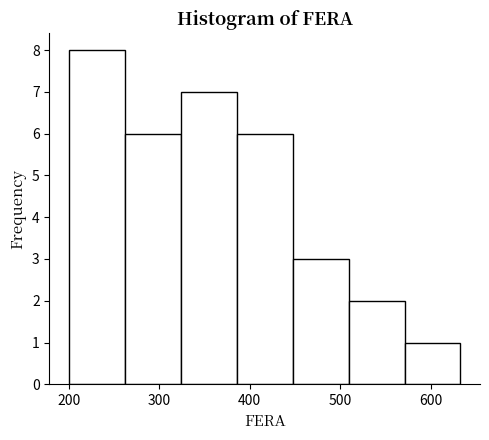

Reading left to right, transcribe this chart: for each bar, give the range it covers on the x-axis and its height. Neither the bar edges nor the heights are printed on the chart, so give them approximately, as read against the axes.

200 to 260: 8
260 to 320: 6
320 to 390: 7
390 to 450: 6
450 to 510: 3
510 to 570: 2
570 to 630: 1